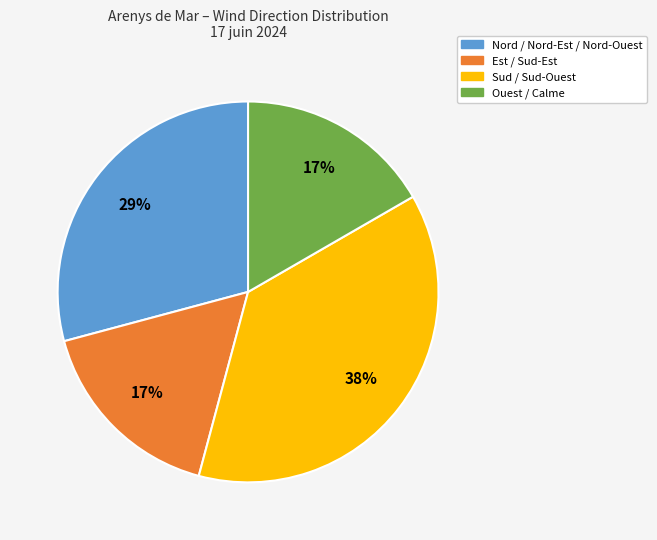

To the nearest percent, what is the difference between the Nord / Nord-Est / Nord-Ouest and Sud / Sud-Ouest slice percentages?

8%